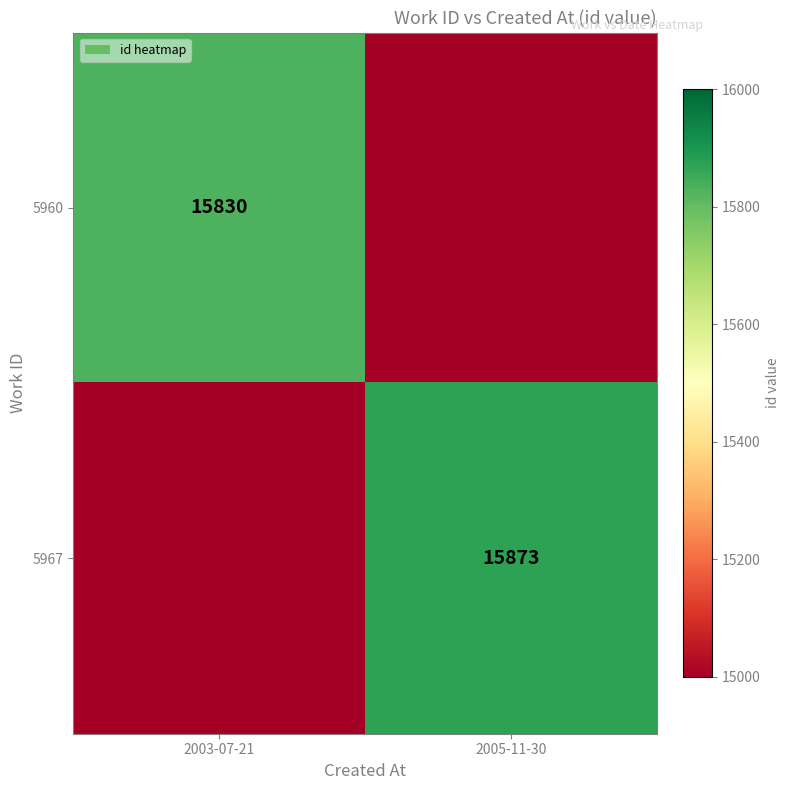

What is the spread (max minus min) of values at 2005-11-30?

1043